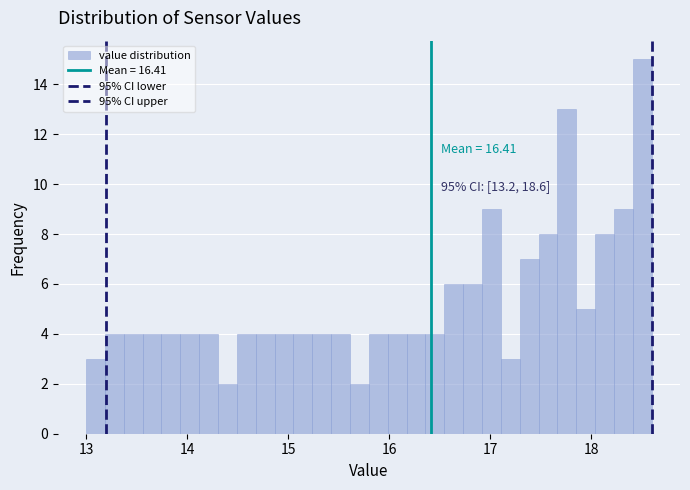

Read against the x-axis, roughly where is the centre of the tallest bar?

18.5